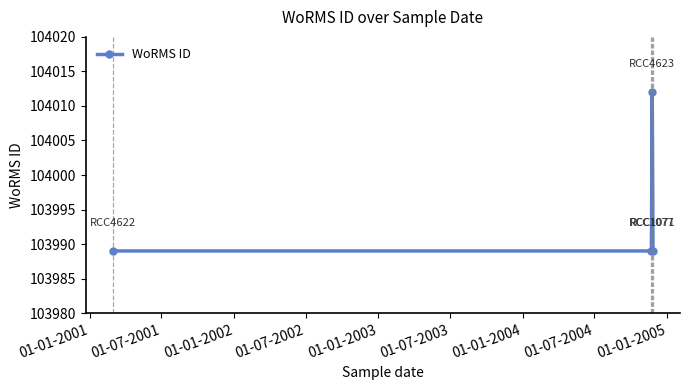

How many points are higher than both their immediate neighbors (excluding endpoints)?

1